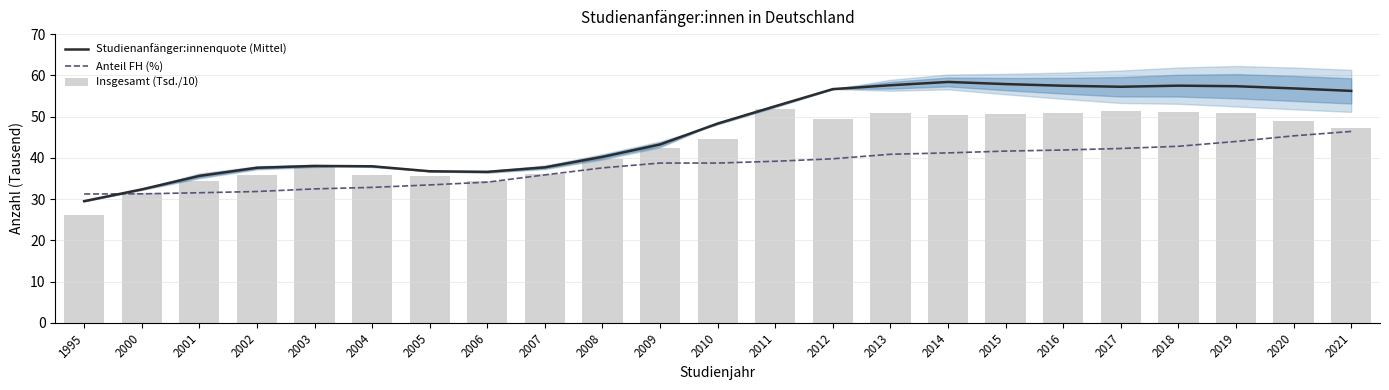

Which series has the largest total across all categories?

Studienanfänger:innenquote (Mittel)